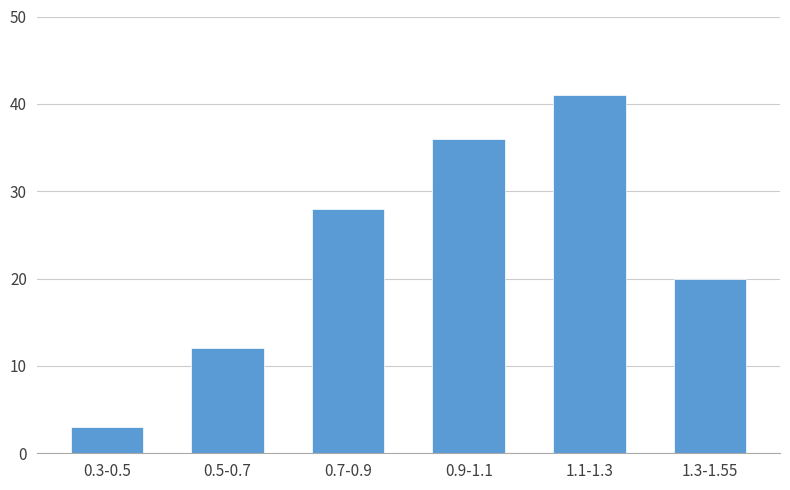

Reading left to right, what are all the values shown in this chart?

0.3-0.5=3	0.5-0.7=12	0.7-0.9=28	0.9-1.1=36	1.1-1.3=41	1.3-1.55=20